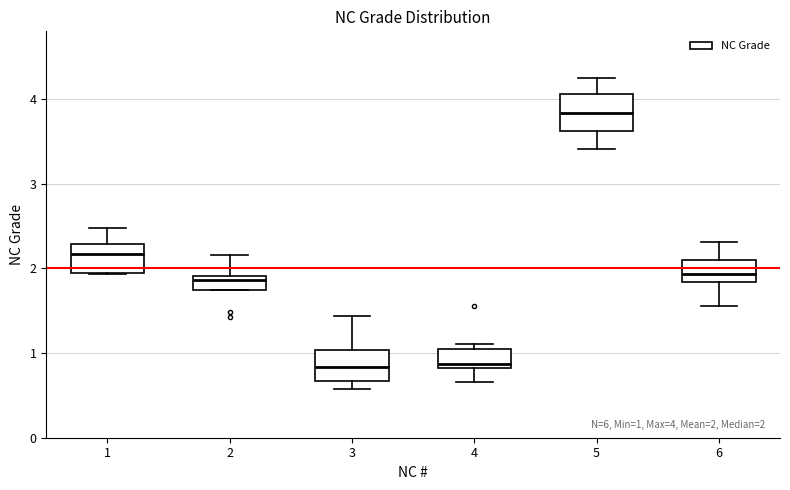

Which box's median line is the highest?

5